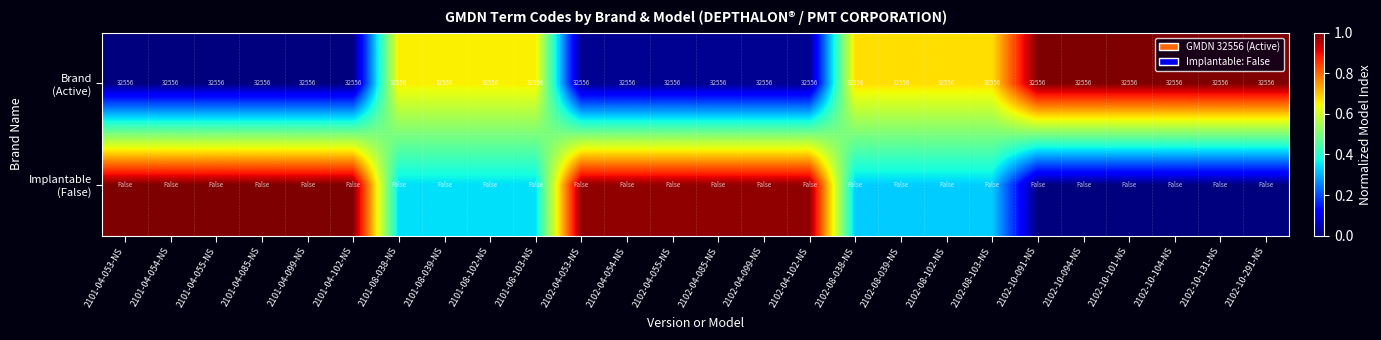

Count the number of categories in the chart.

26